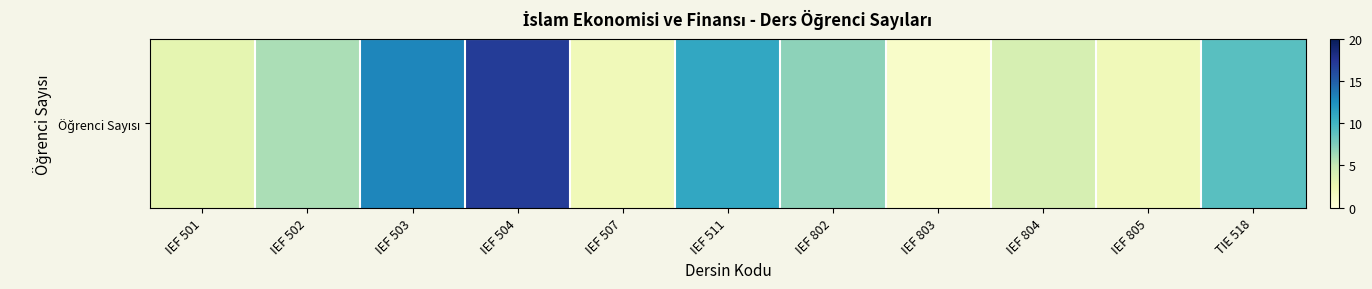

What is the ratio of the value at IEF 802 to the value at IEF 805?

3.5